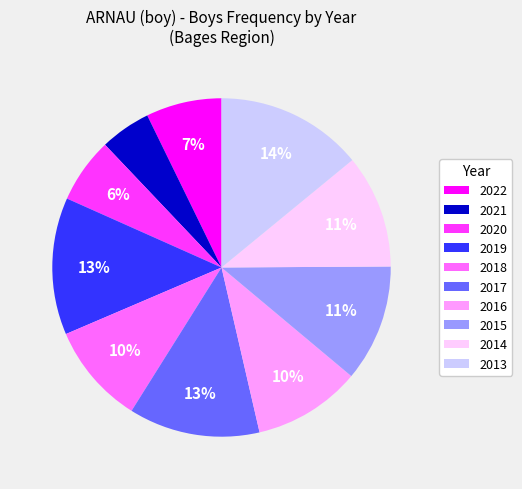

To the nearest percent, what is the difference between the 2016 and 2019 slice percentages?

3%